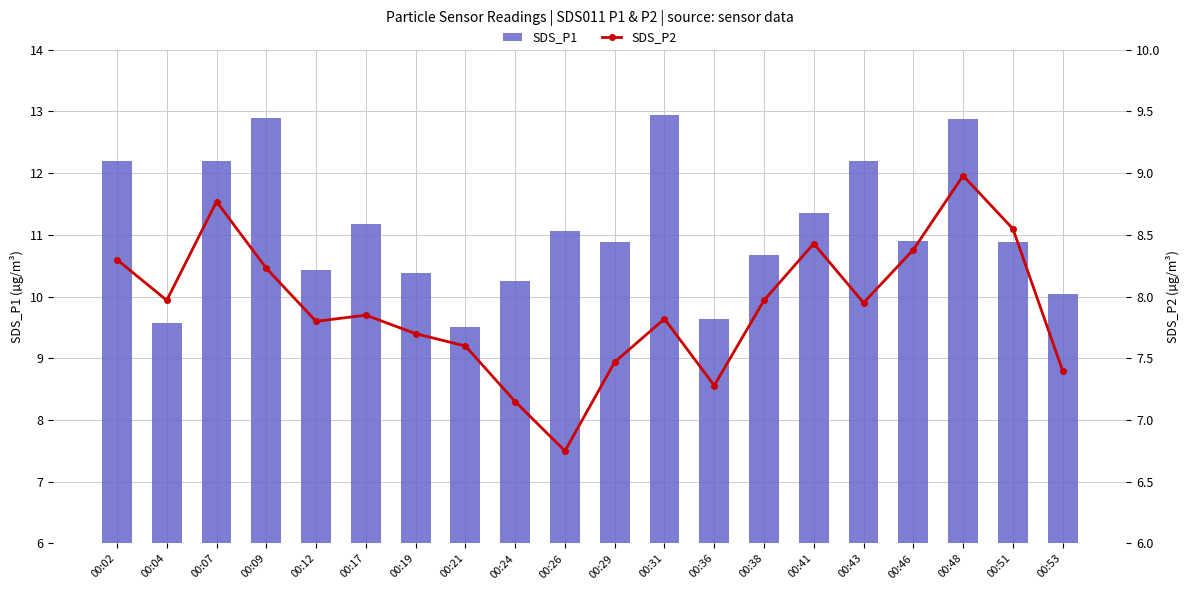

How many groups of bars are there?

20